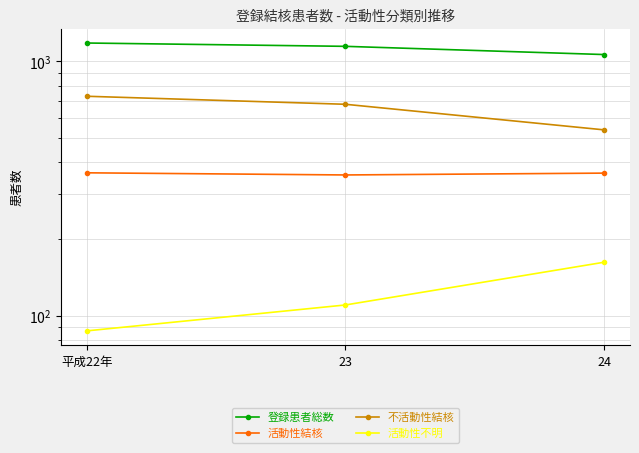

Which series has the largest total across all categories?

登録患者総数